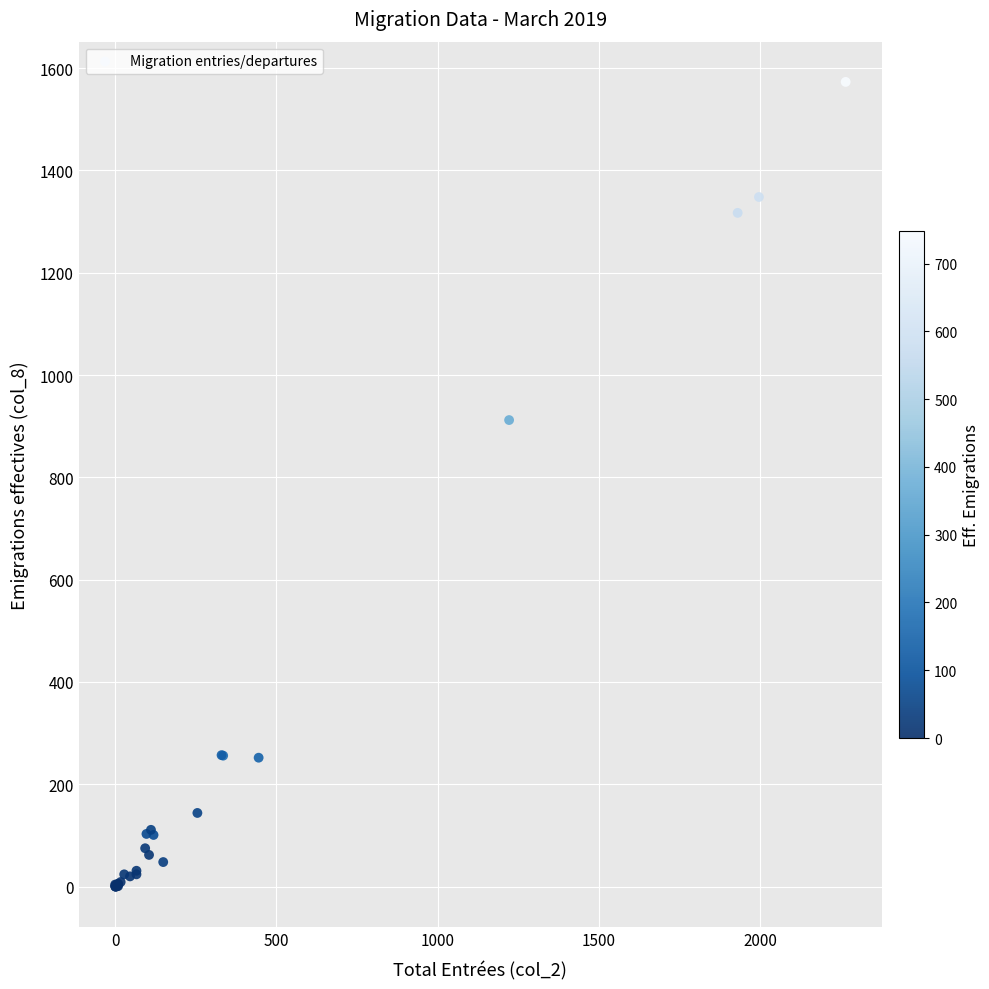

What Y value in the scatter plot is closest to 786?

912